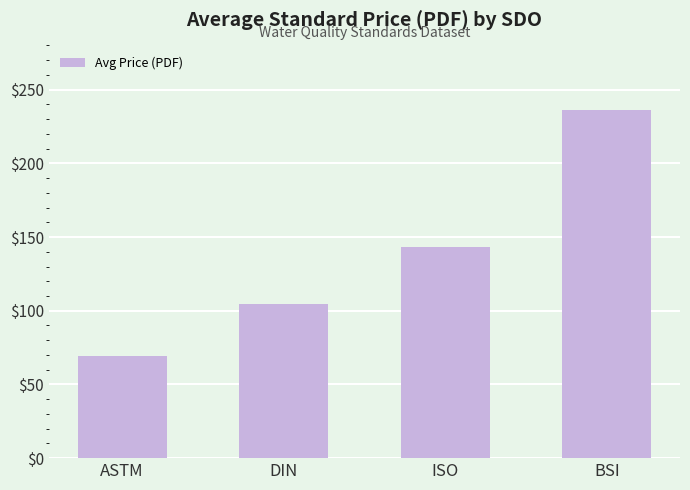

List the labels in order of value, smallest first.

ASTM, DIN, ISO, BSI